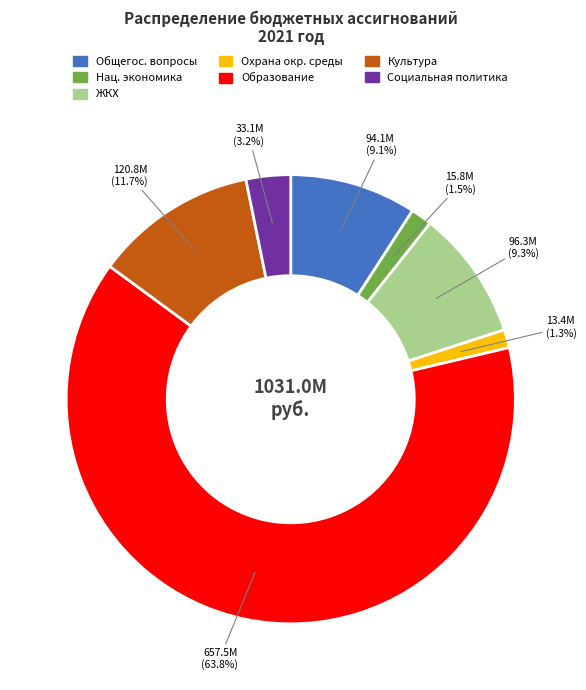

Which slice is the largest?

Образование